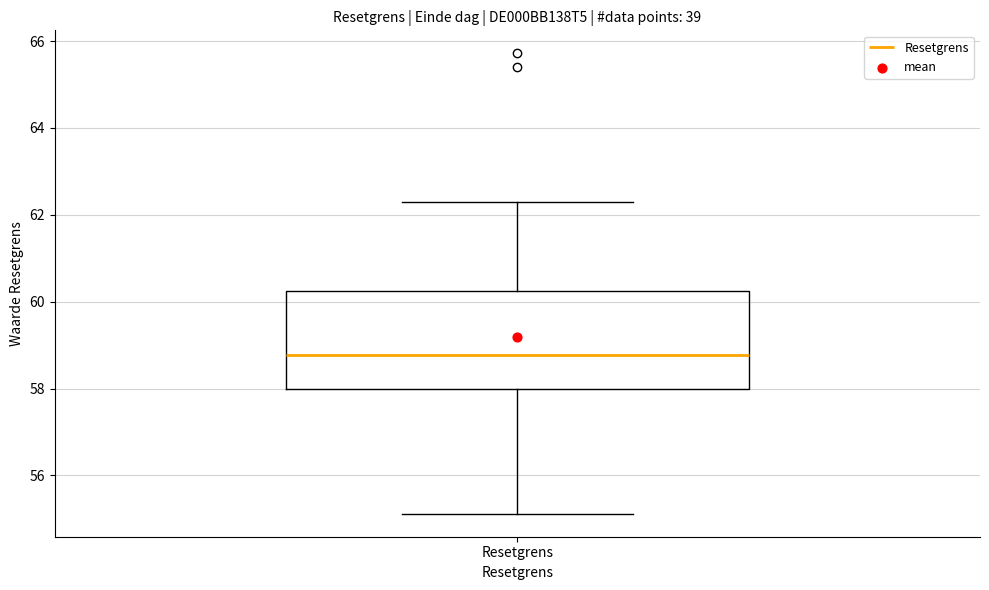

Transcribe this box plot: give where the median line is, the range the box spans, and where the two whiskers end, as read against the y-axis. The values are not printed on the chart, so give them approximately, as read against the axis.

median 58.8, box 58.0 to 60.2, whiskers 55.2 to 62.4